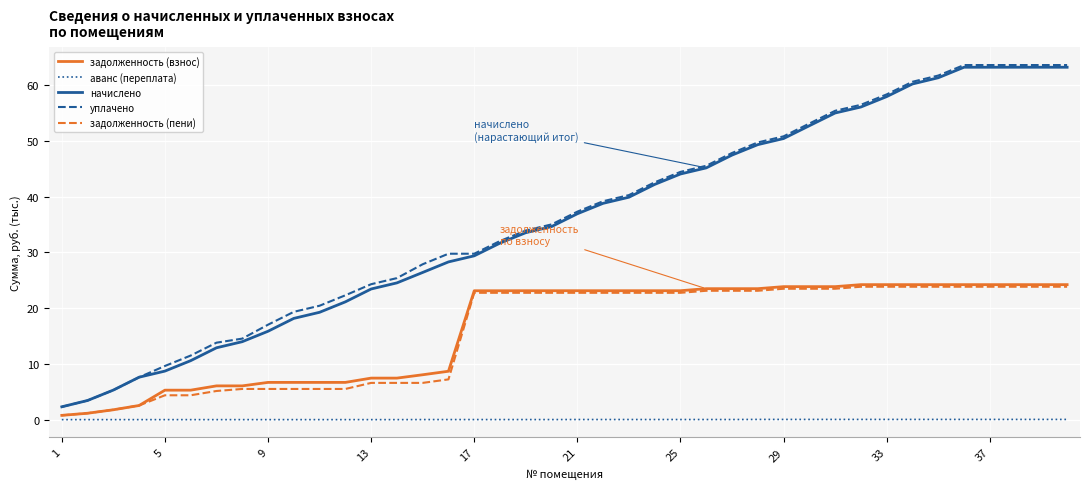

True or false: начислено and задолженность (взнос) cross at least once.

False